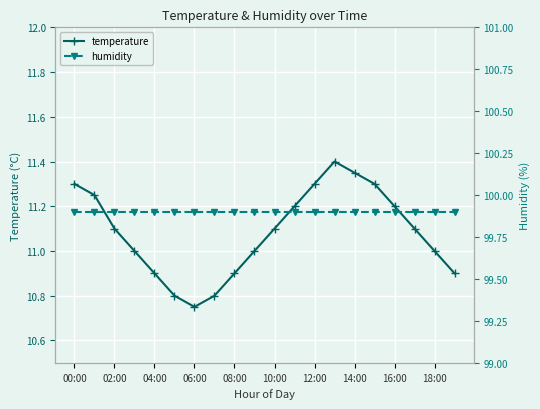

At which category is the sum across all series the highest?

13